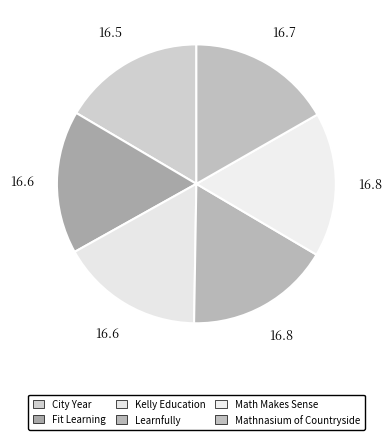

To the nearest percent, what portion does Mathnasium of Countryside represent?

17%